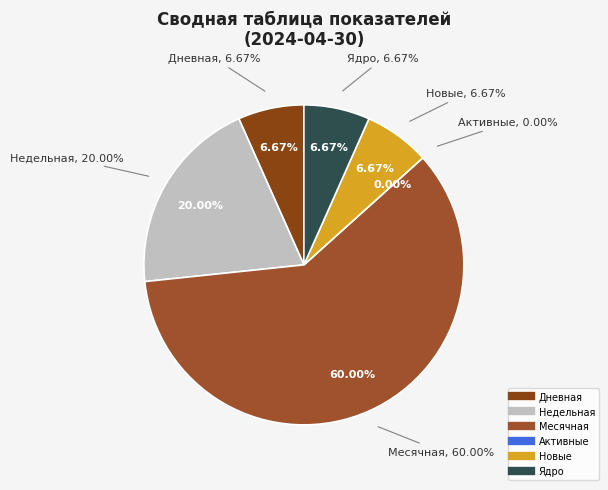

True or false: Новые accounts for 18% of the total.

False